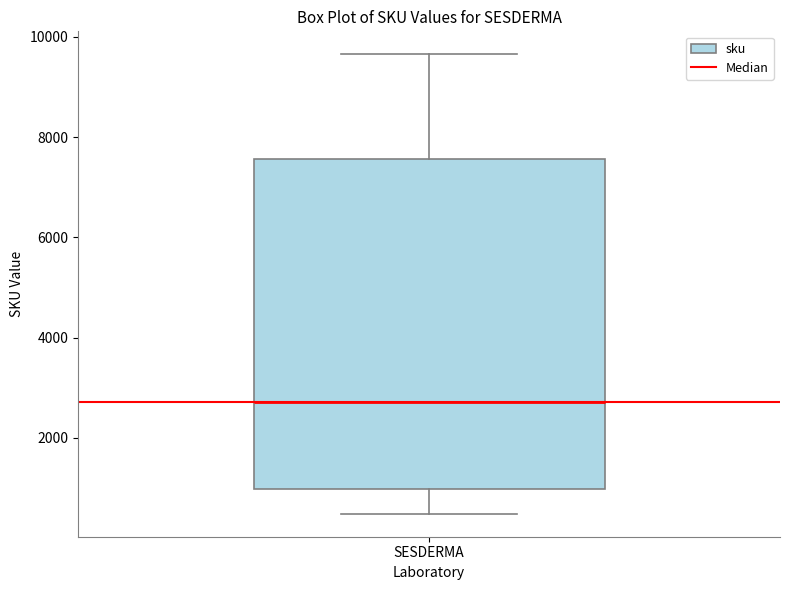

Transcribe this box plot: give where the median line is, the range the box spans, and where the two whiskers end, as read against the y-axis. The values are not printed on the chart, so give them approximately, as read against the axis.

median 2800, box 1000 to 7600, whiskers 400 to 9600